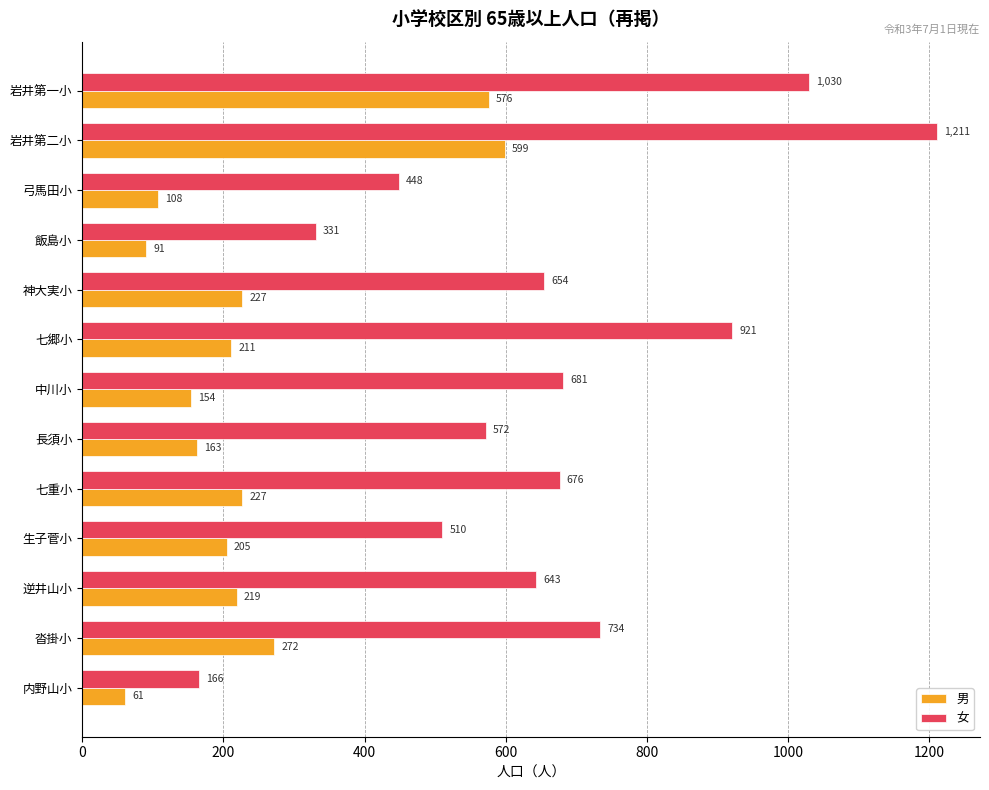

Is it true that 男 equals 258 at 岩井第二小?

False